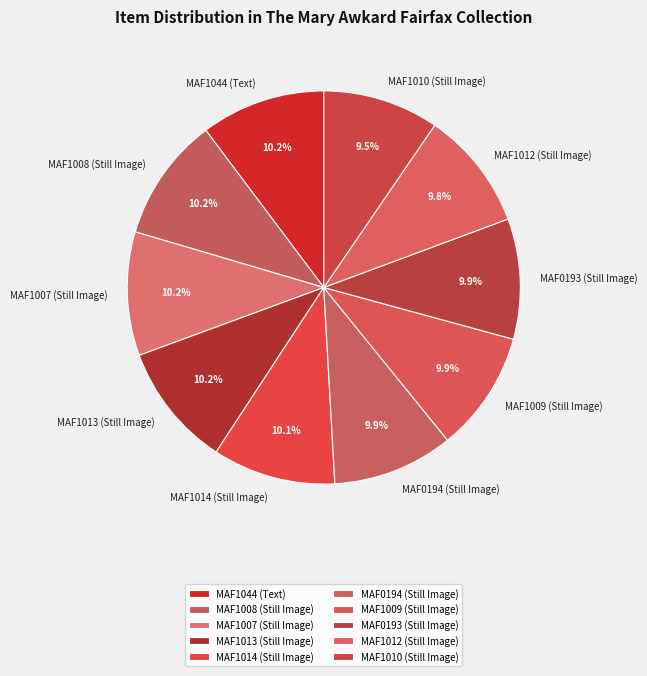

Is there a majority slice in this chart?

No